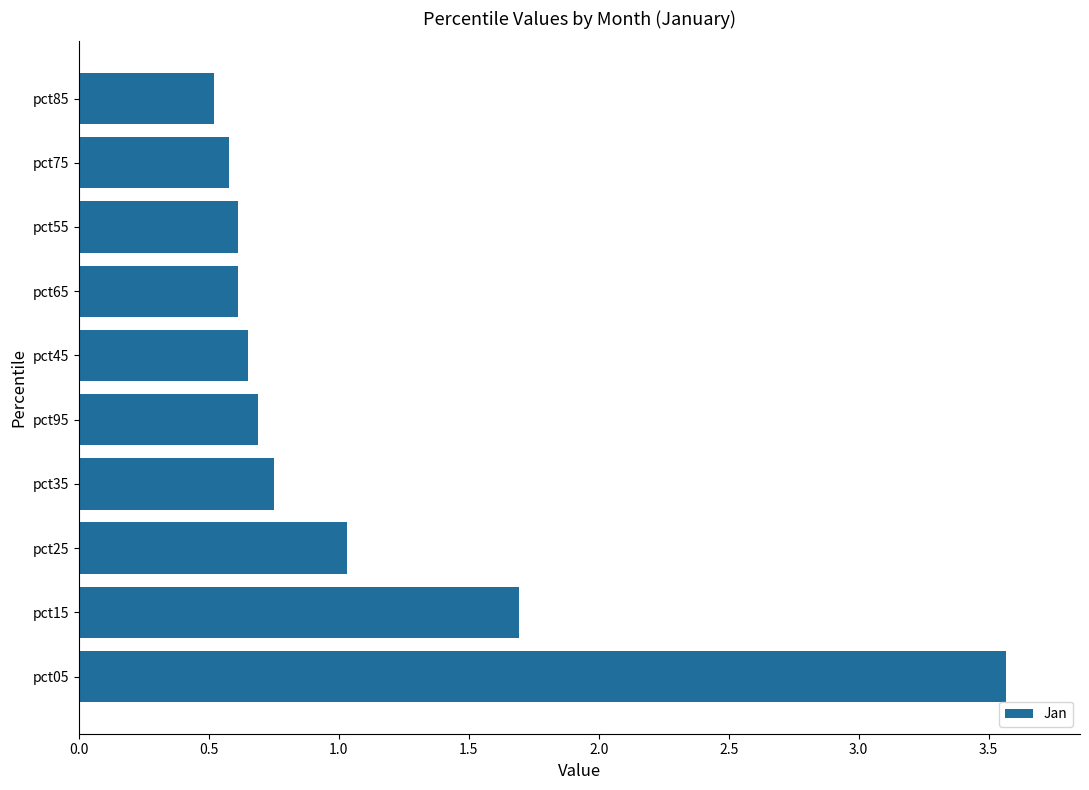

What is the average value?

1.1